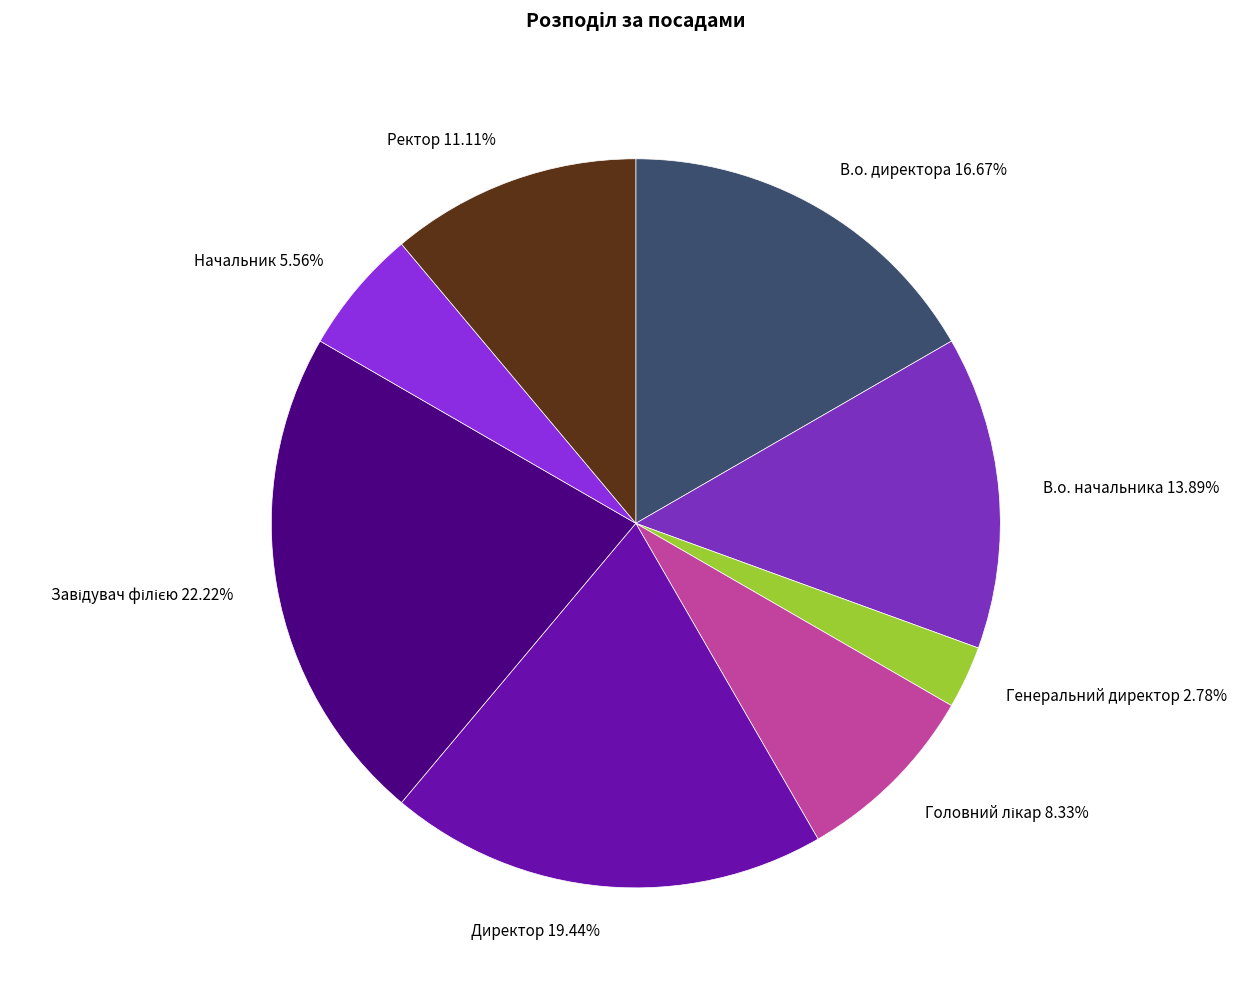

What is the ratio of the value at Ректор 11.11% to the value at В.о. начальника 13.89%?

0.8